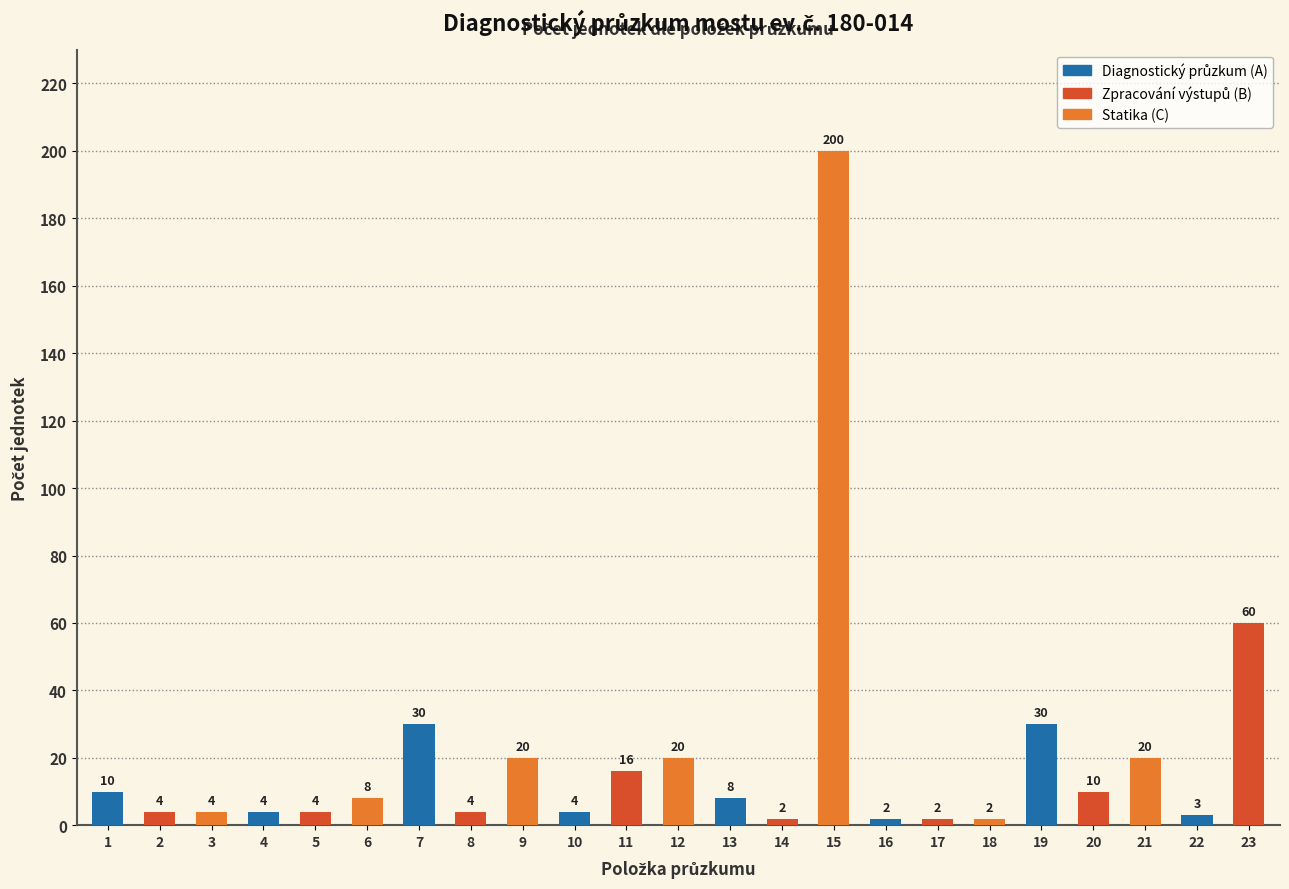

Reading right to left, extract all data points from this chart.

60	3	20	10	30	2	2	2	200	2	8	20	16	4	20	4	30	8	4	4	4	4	10